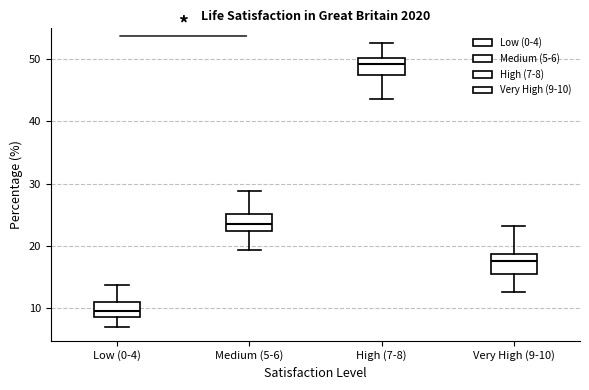

Which box has the lowest median line?

Low (0-4)